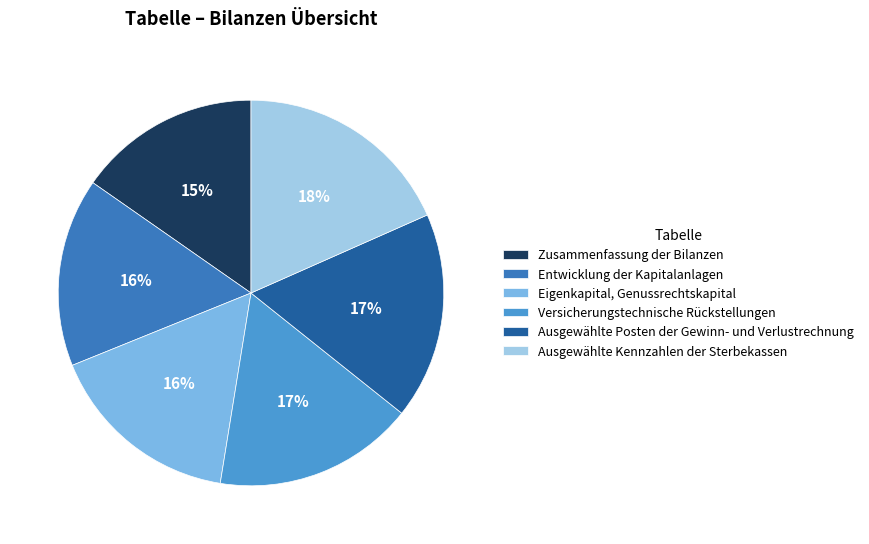

Which slice is the smallest?

Zusammenfassung der Bilanzen